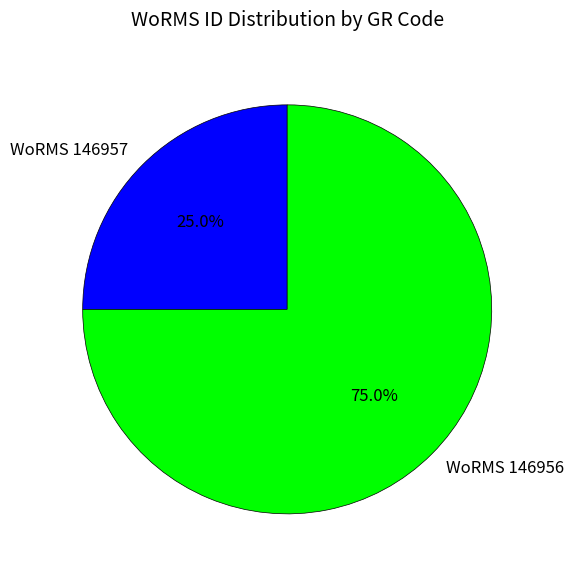

Is there a majority slice in this chart?

Yes